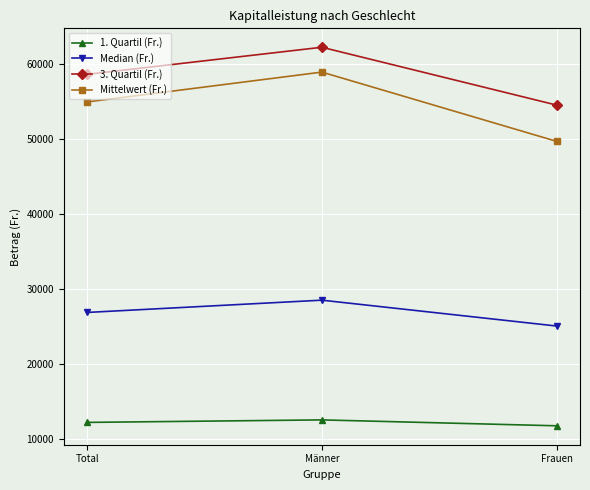

Rank the series by their maximum value, from lowest to highest.

1. Quartil (Fr.), Median (Fr.), Mittelwert (Fr.), 3. Quartil (Fr.)